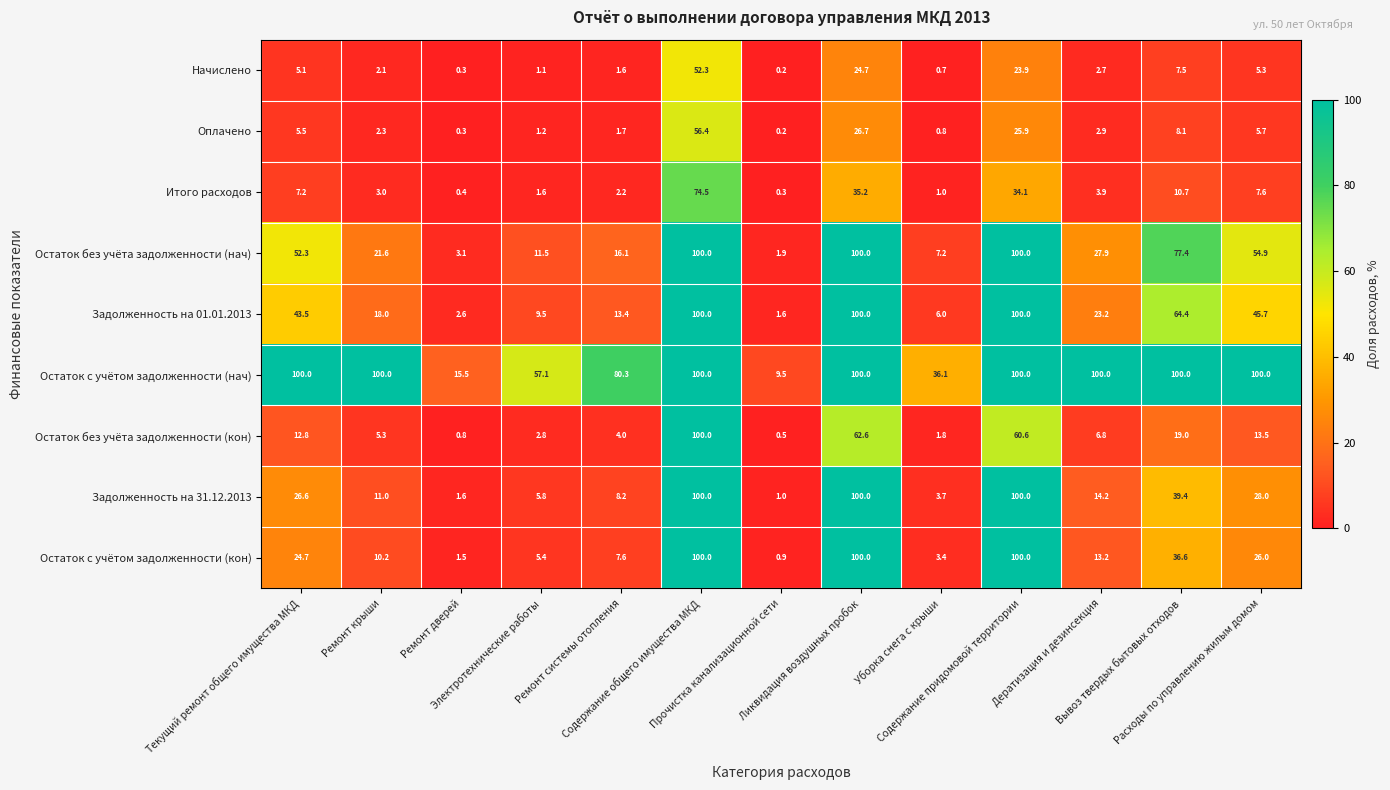

What is the maximum value shown in the chart?

100.0